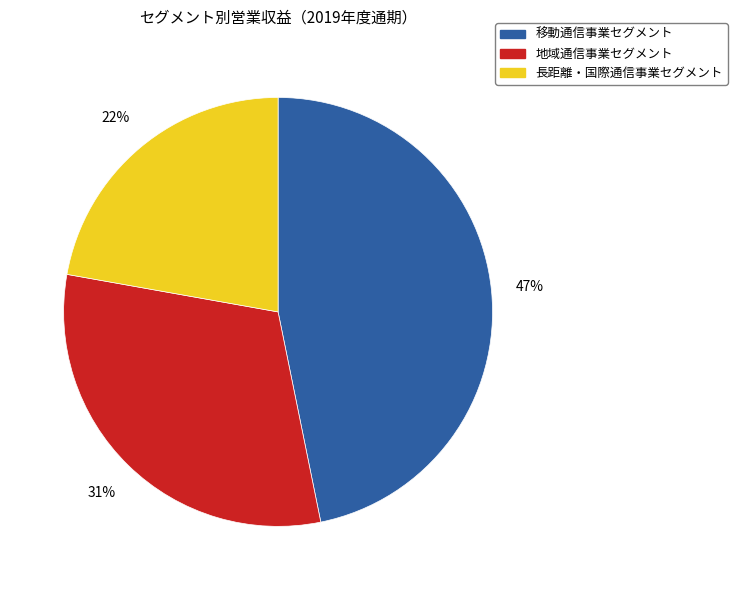

Approximately how many times larger is the value at 移動通信事業セグメント compared to 地域通信事業セグメント?

1.5